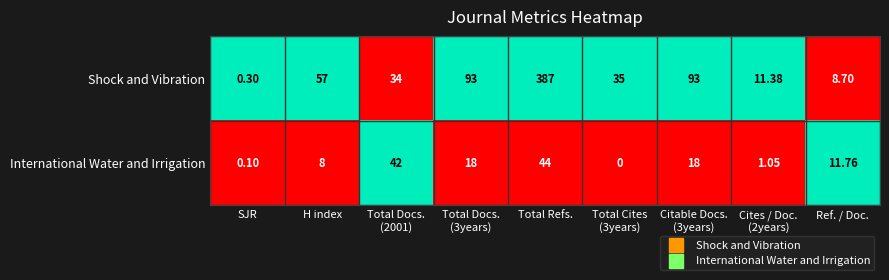

At Ref. / Doc., list the series in order from smallest to largest.

Shock and Vibration, International Water and Irrigation